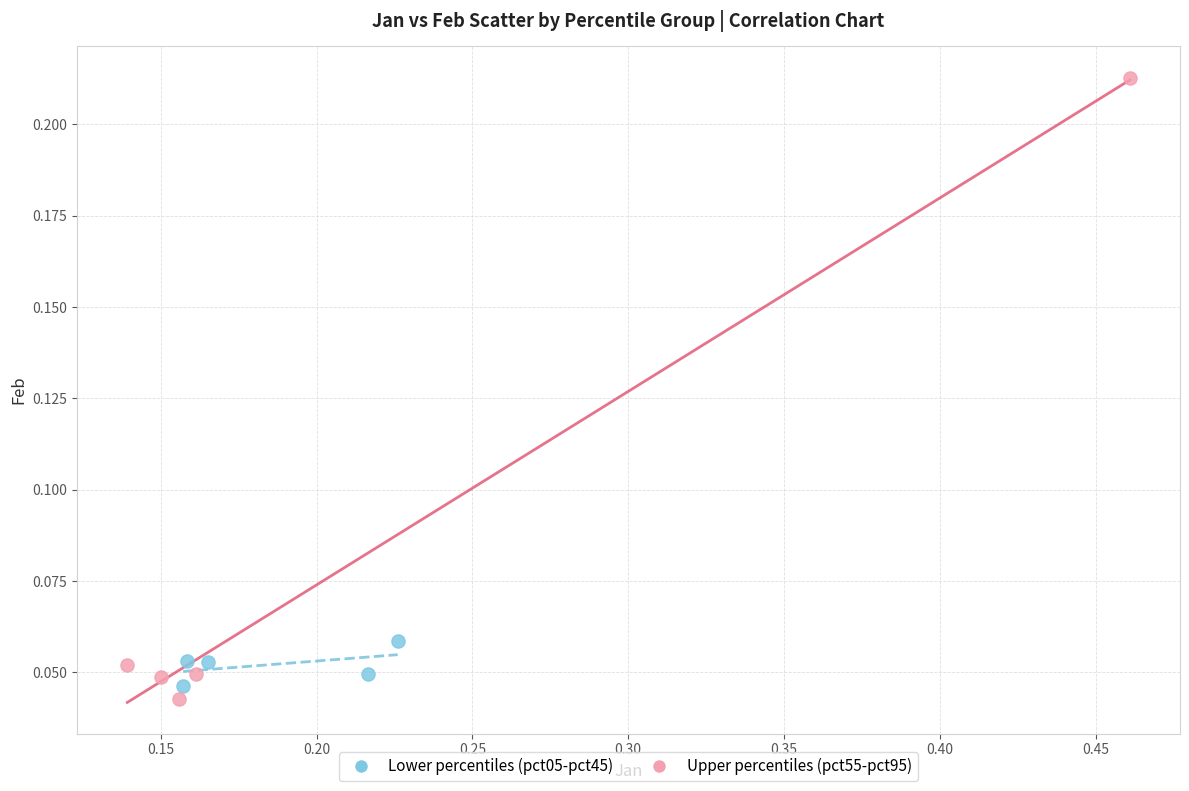

Which series has the widest spread of Y values?

Upper percentiles (pct55-pct95)